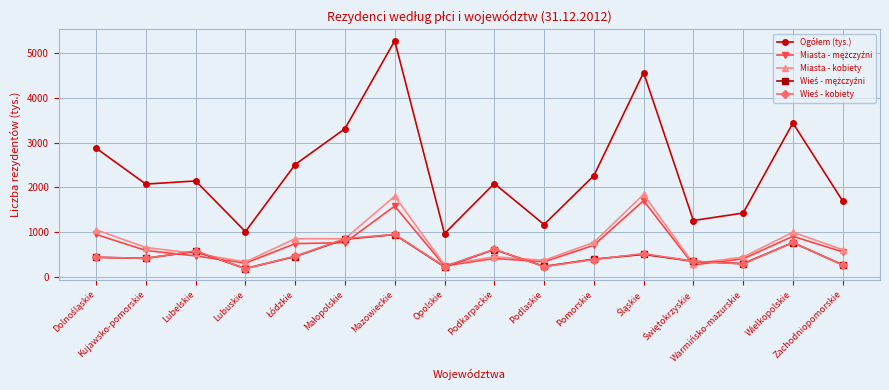

At how many categories does at least one series exceed 2014?

10